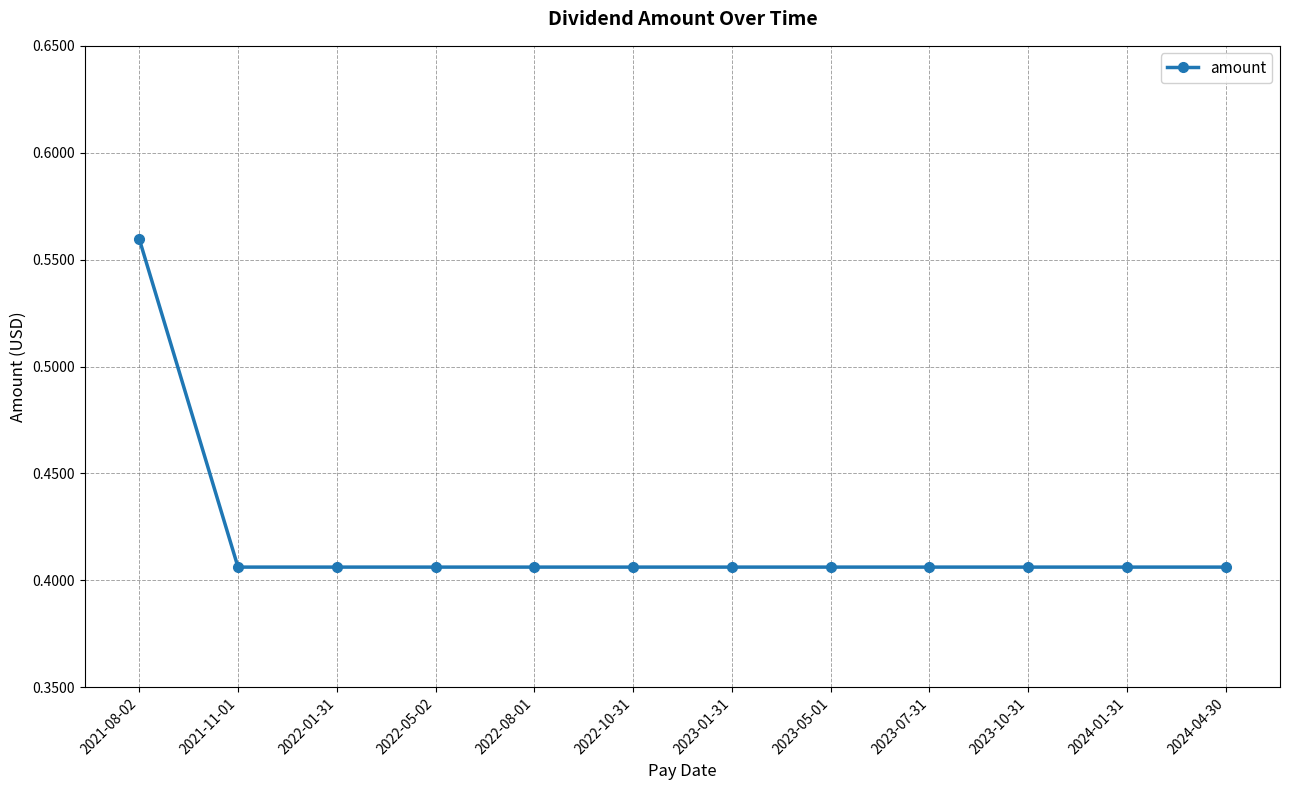

What is the label of the 6th point from the left?

2022-10-31